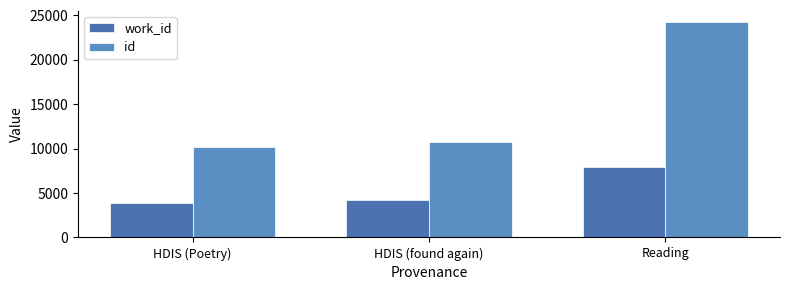

At which label does id first exceed 10797?

Reading